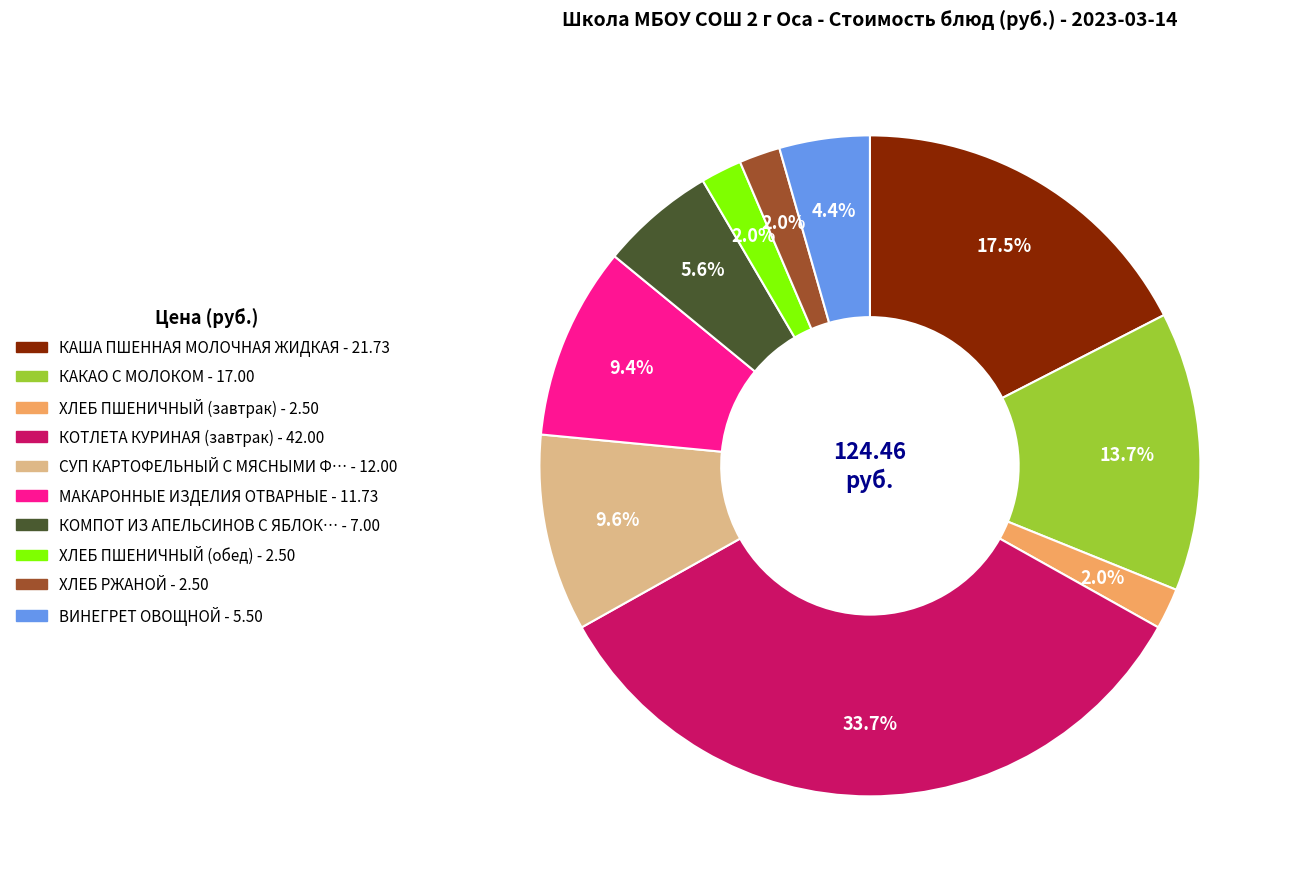

Is there a majority slice in this chart?

No